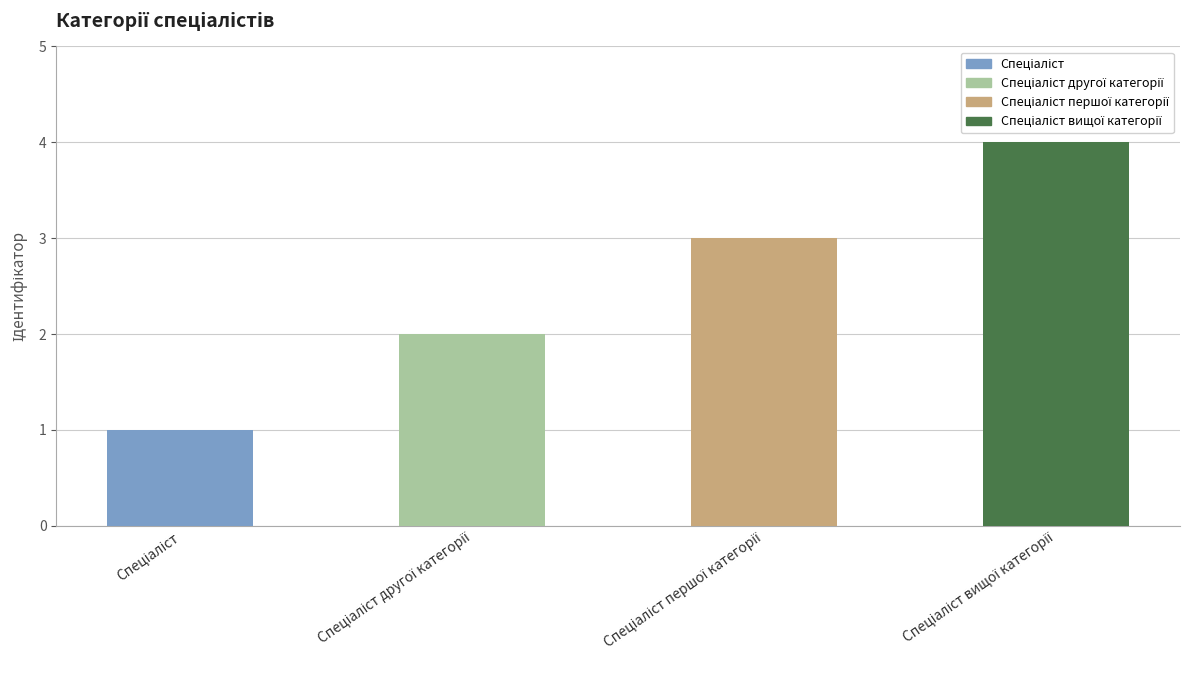

List the labels in order of value, largest first.

Спеціаліст вищої категорії, Спеціаліст першої категорії, Спеціаліст другої категорії, Спеціаліст